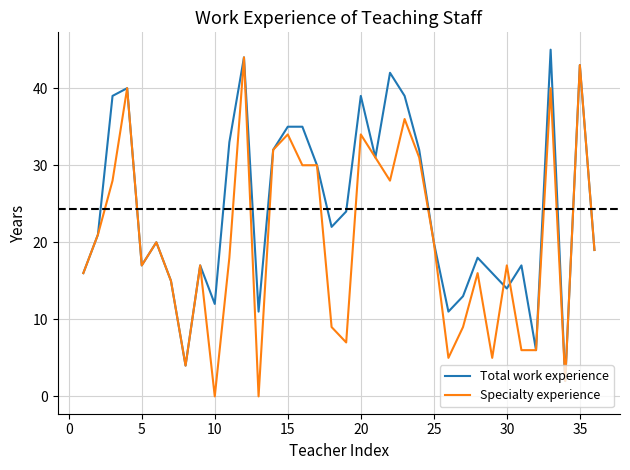

What is the maximum value shown in the chart?

45